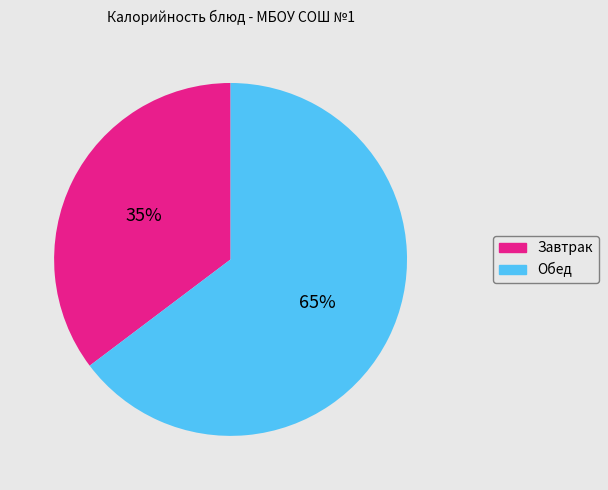

To the nearest percent, what is the average slice percentage?

50%